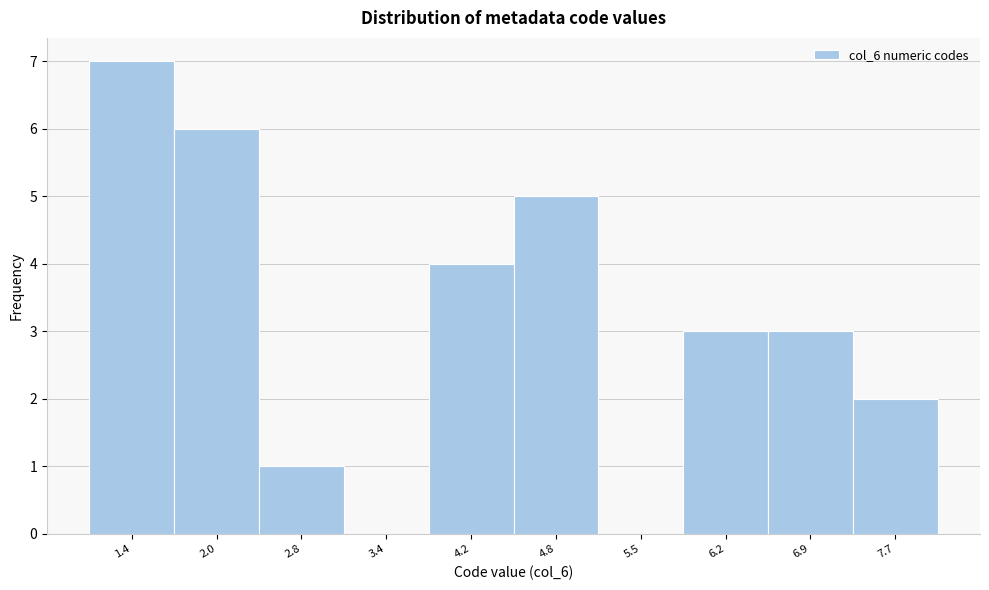

Reading left to right, list every bar in this chart as the range it spans on the x-axis followed by its height. The values are not printed on the chart, so give them approximately, as read against the axis.

1.0 to 1.7: 7
1.7 to 2.4: 6
2.4 to 3.1: 1
3.1 to 3.8: 0
3.8 to 4.5: 4
4.5 to 5.2: 5
5.2 to 5.9: 0
5.9 to 6.6: 3
6.6 to 7.3: 3
7.3 to 8.0: 2